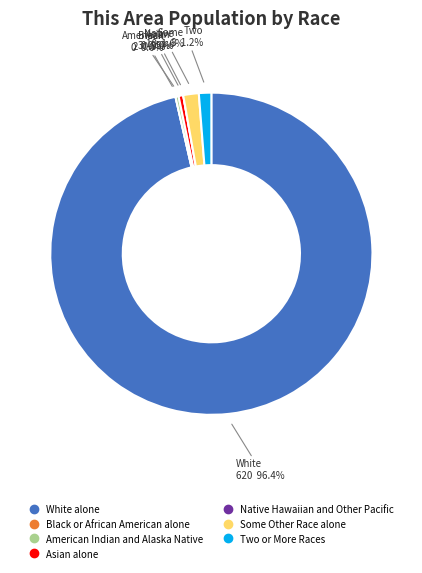

Which slice is the smallest?

Black or African American alone